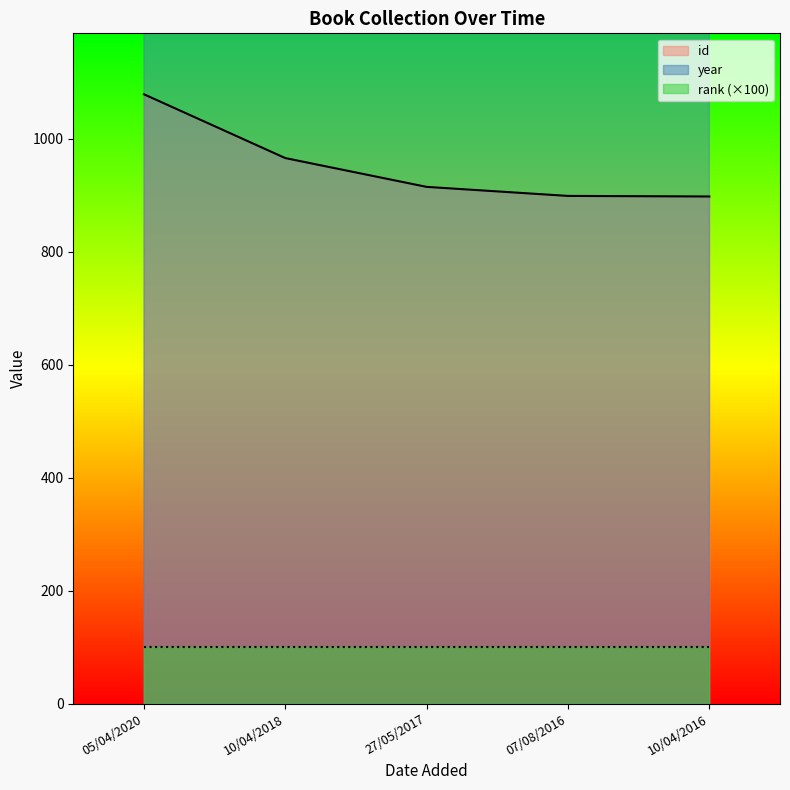

What is the highest value of the id series?

1079